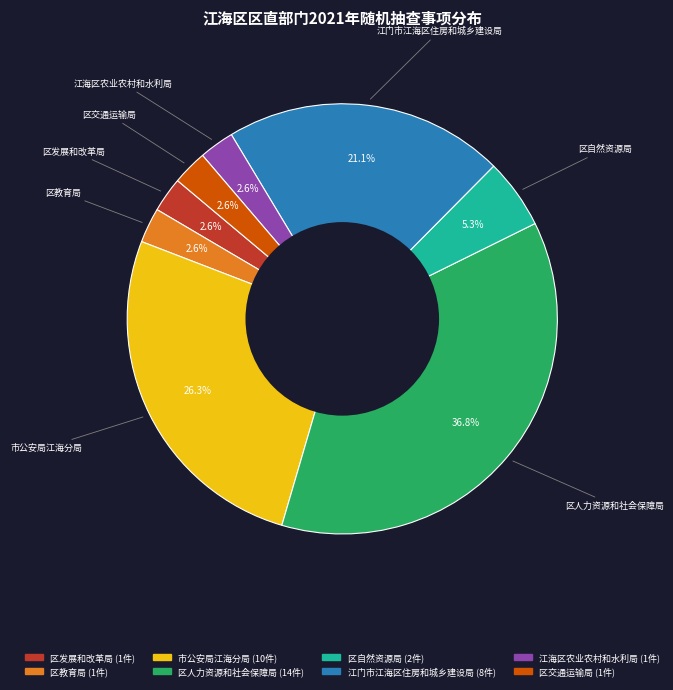

Is 市公安局江海分局 the majority of the pie?

No